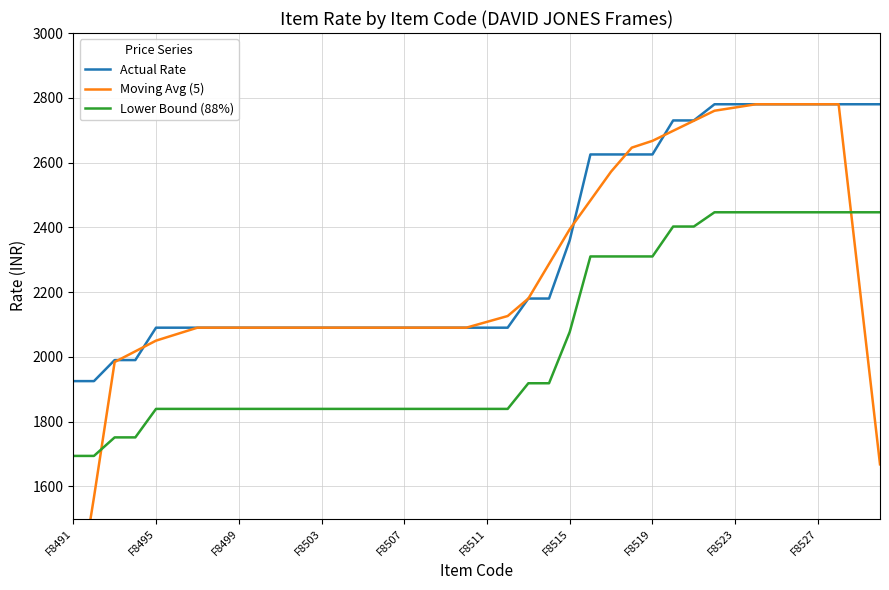

True or false: Lower Bound (88%) and Actual Rate cross at least once.

False